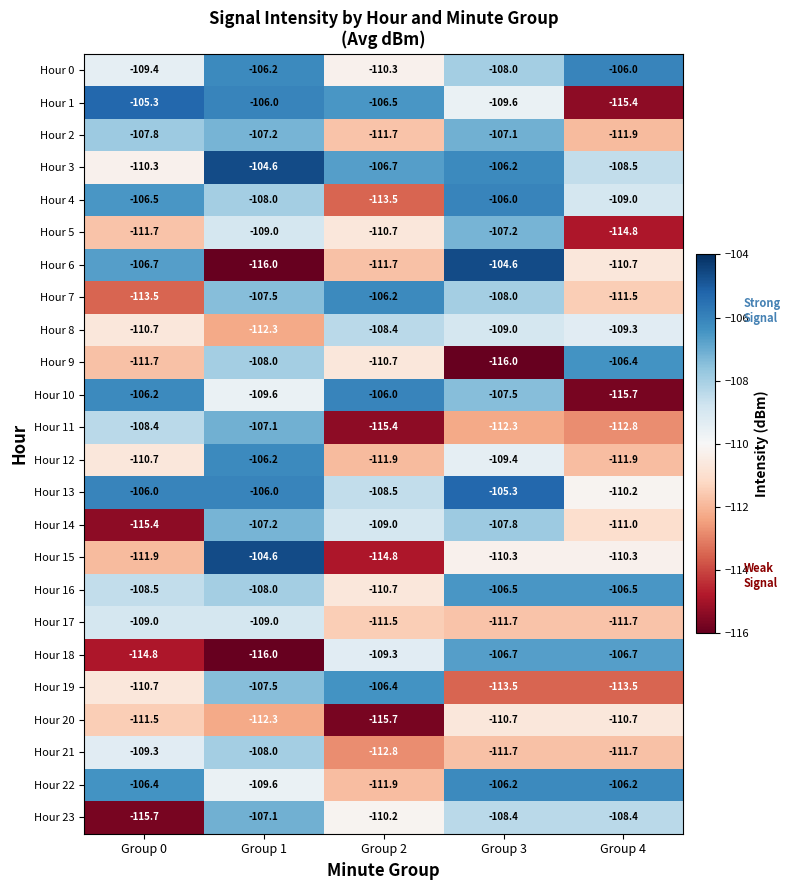

The Hour 9 series shows -58.1 at Group 0. True or false?

False